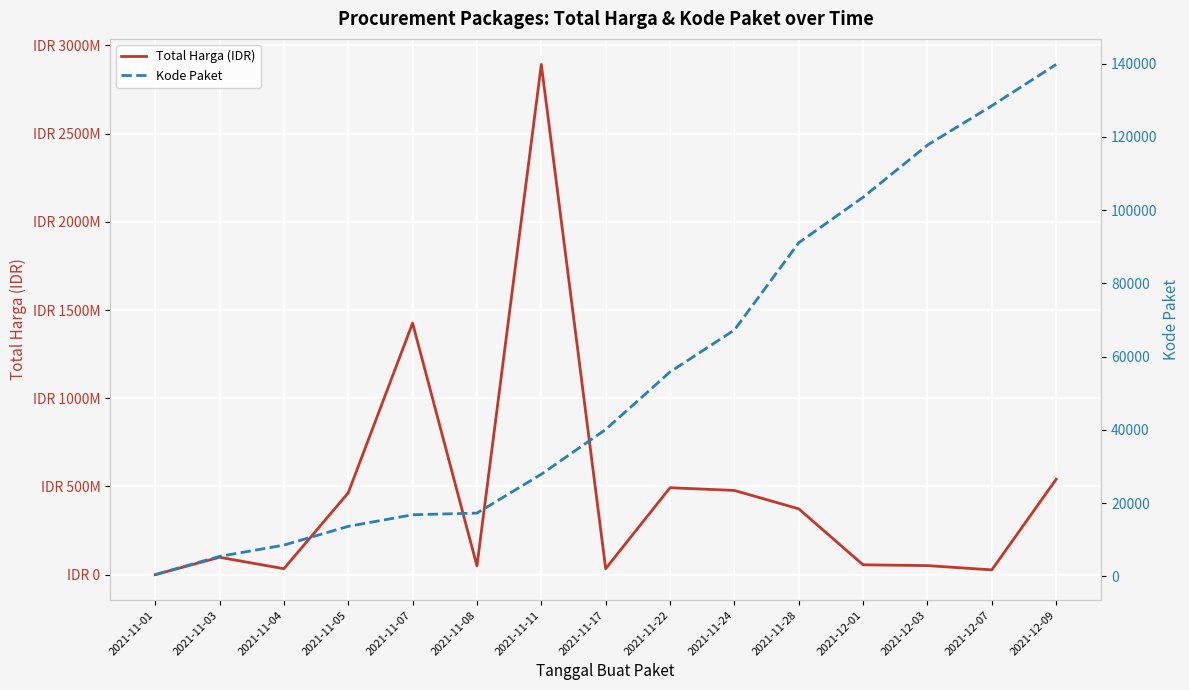

Does the chart display data point markers on the line(s)?

No